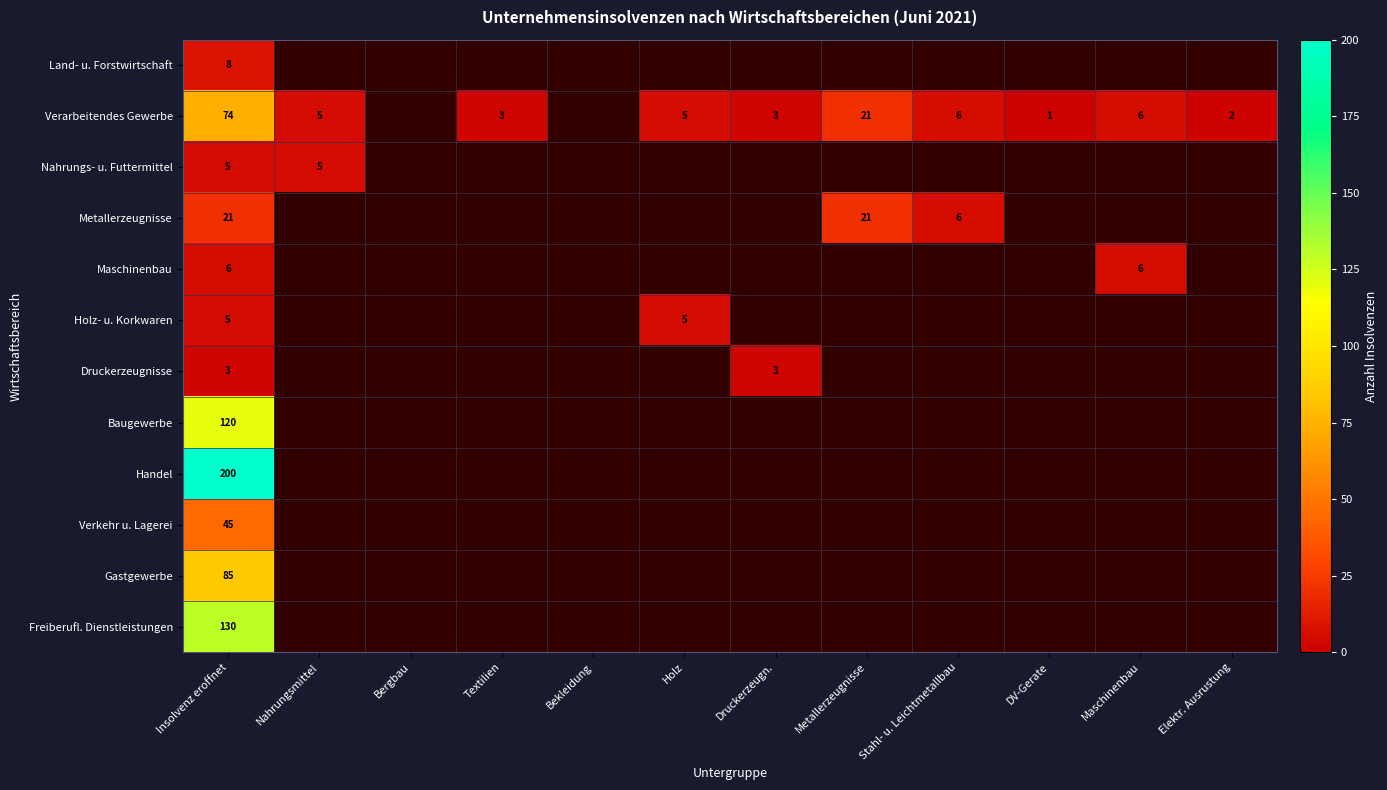

What is the sum of the Druckerzeugnisse values at Druckerzeugn. and Insolvenz eroffnet?

6